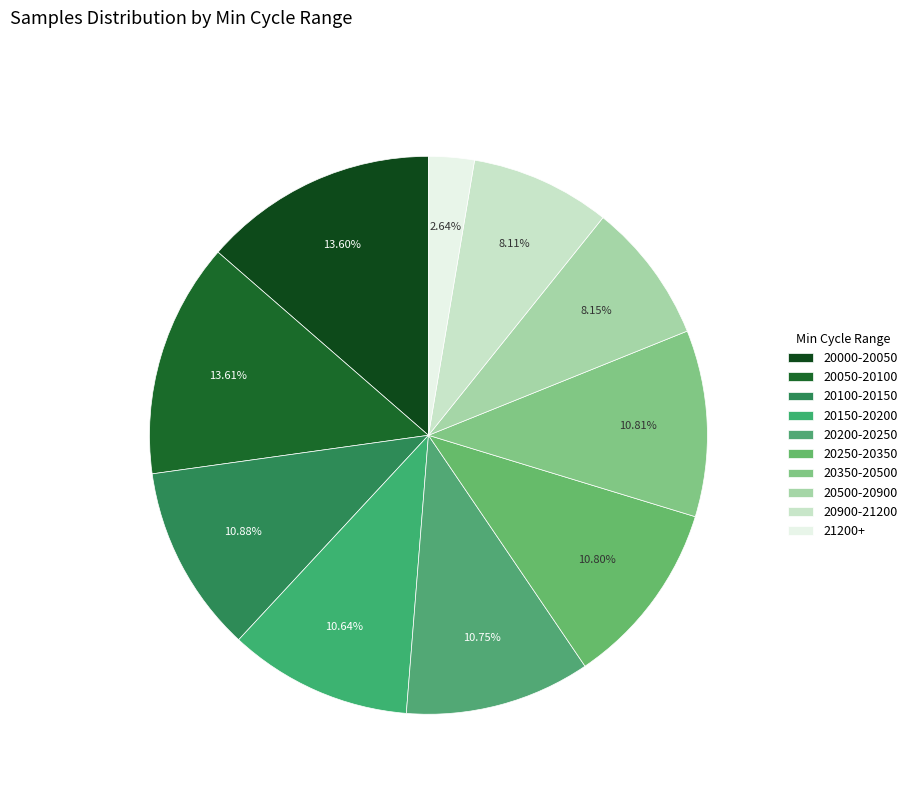

Which slice is the smallest?

21200+